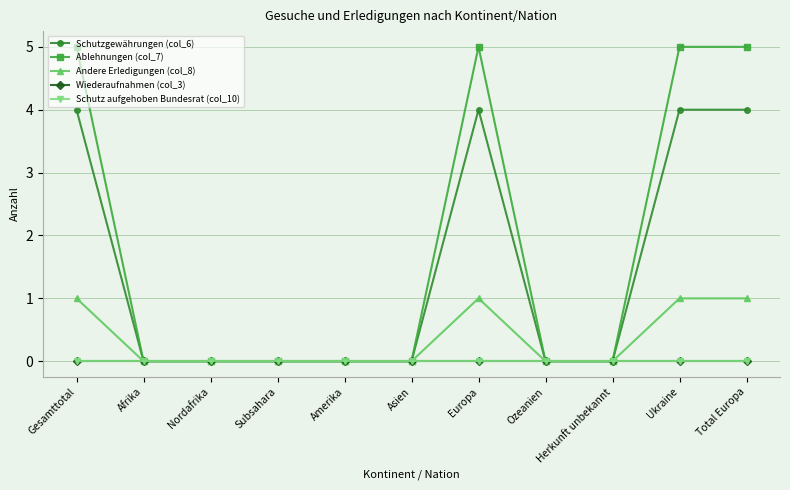

The Ablehnungen (col_7) series shows 5 at Total Europa. True or false?

True